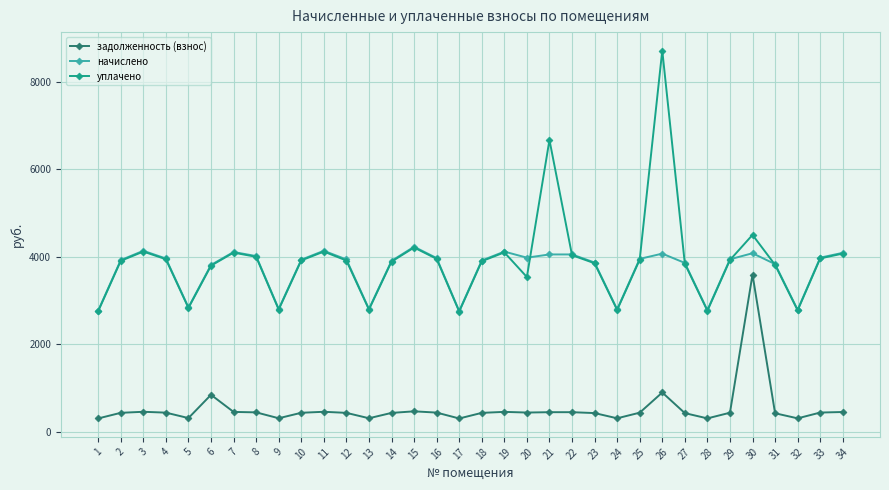

True or false: задолженность (взнос) has a value of 434.0 at 14.

True